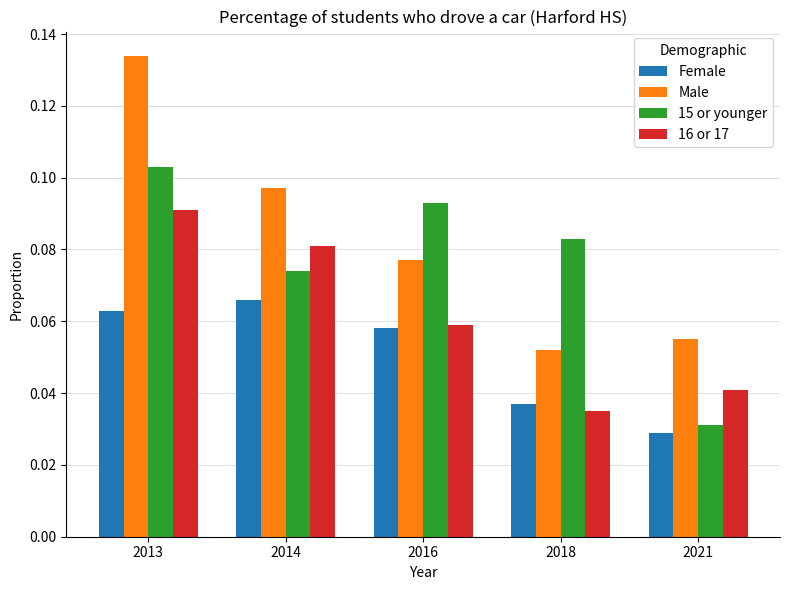

Rank the categories by 15 or younger value from lowest to highest.

2021, 2014, 2018, 2016, 2013